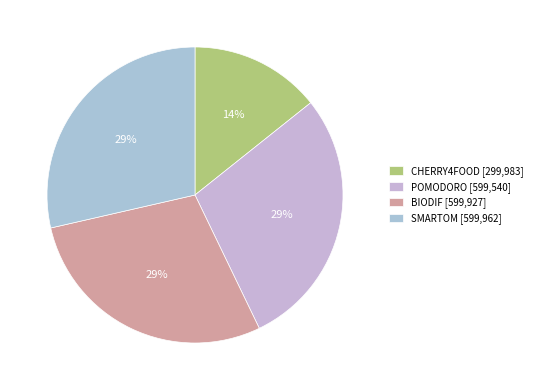

What is the change in value from POMODORO to BIODIF?

+387